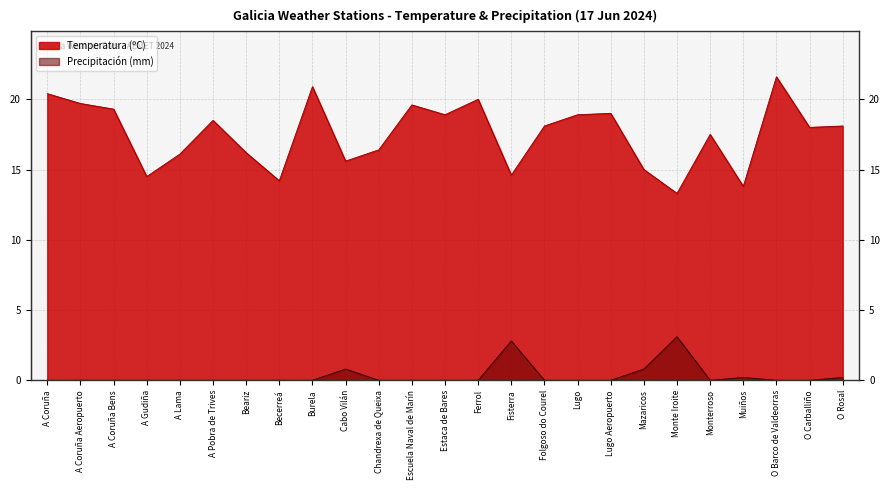

What is the value of the Temperatura (ºC) point at the 8th from the left?

14.2